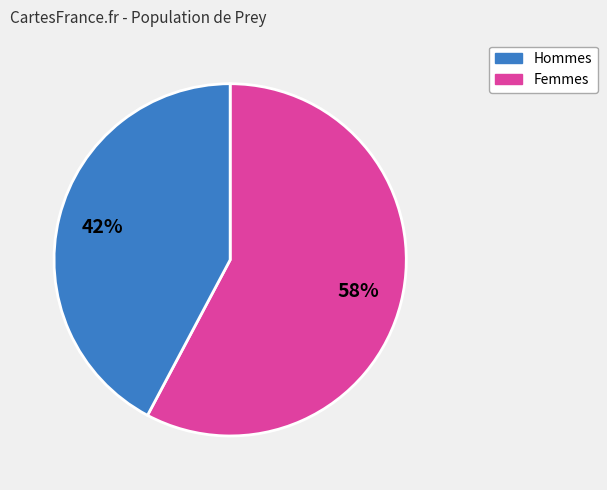

Does any single category account for the majority?

Yes